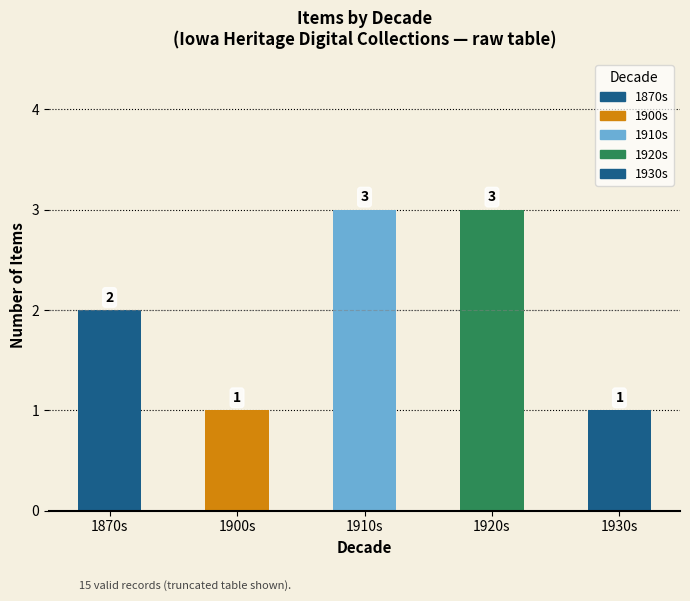

What is the sum of all values?

10